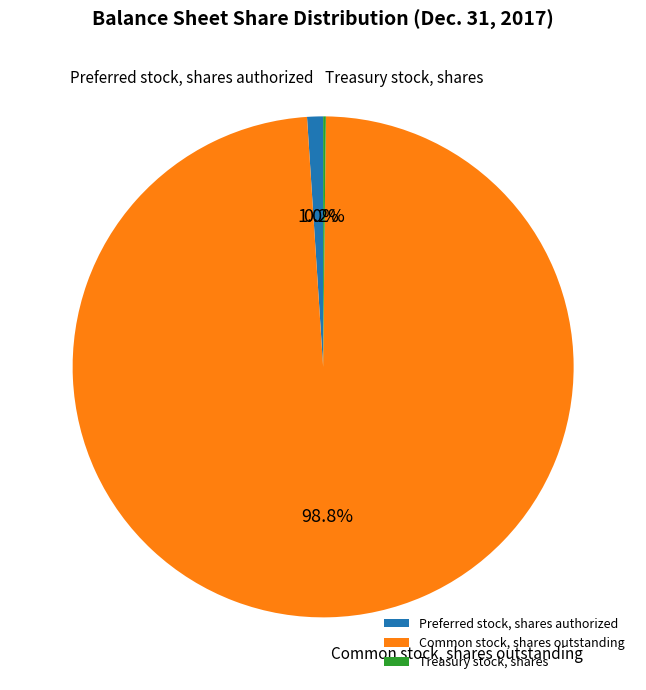

Is there any slice that represents more than half of the pie?

Yes